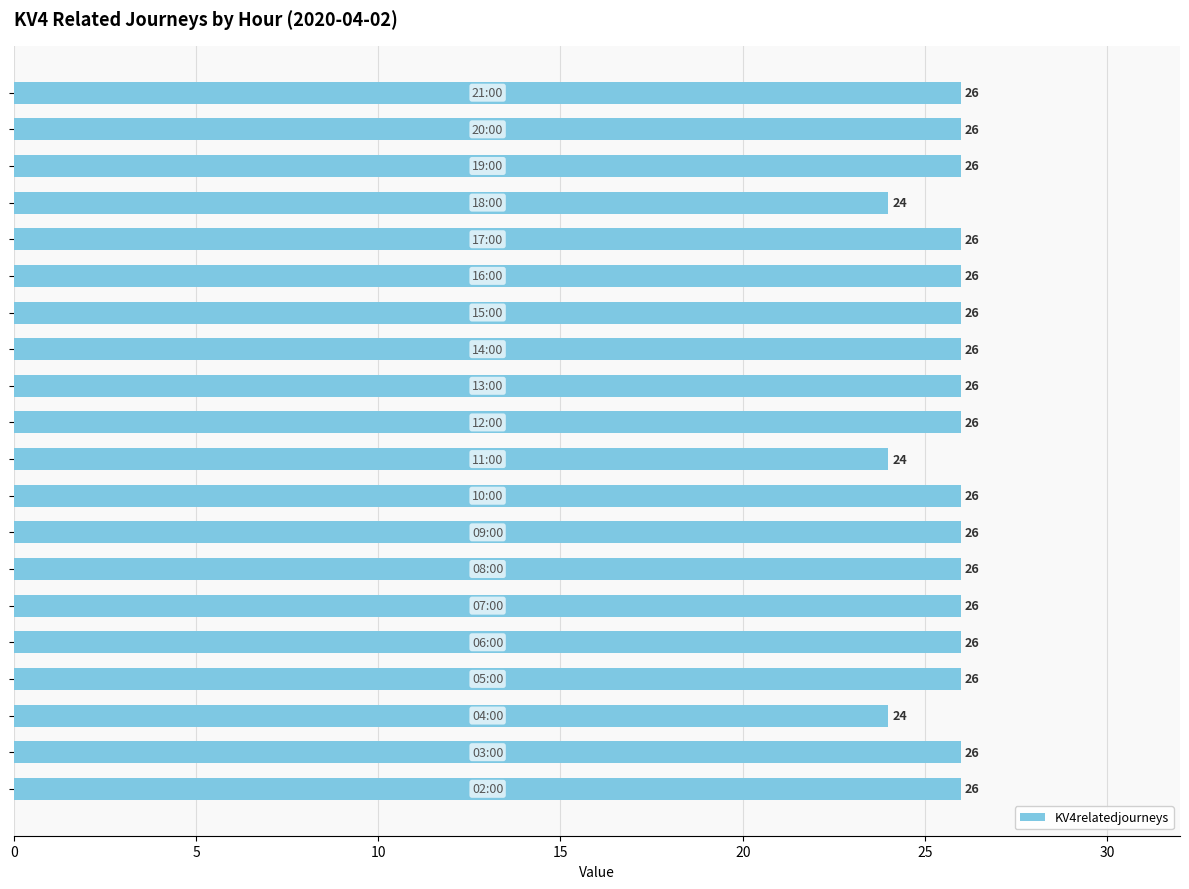

Between 15 and 30, which series saw the biggest shift?

KV4relatedjourneys